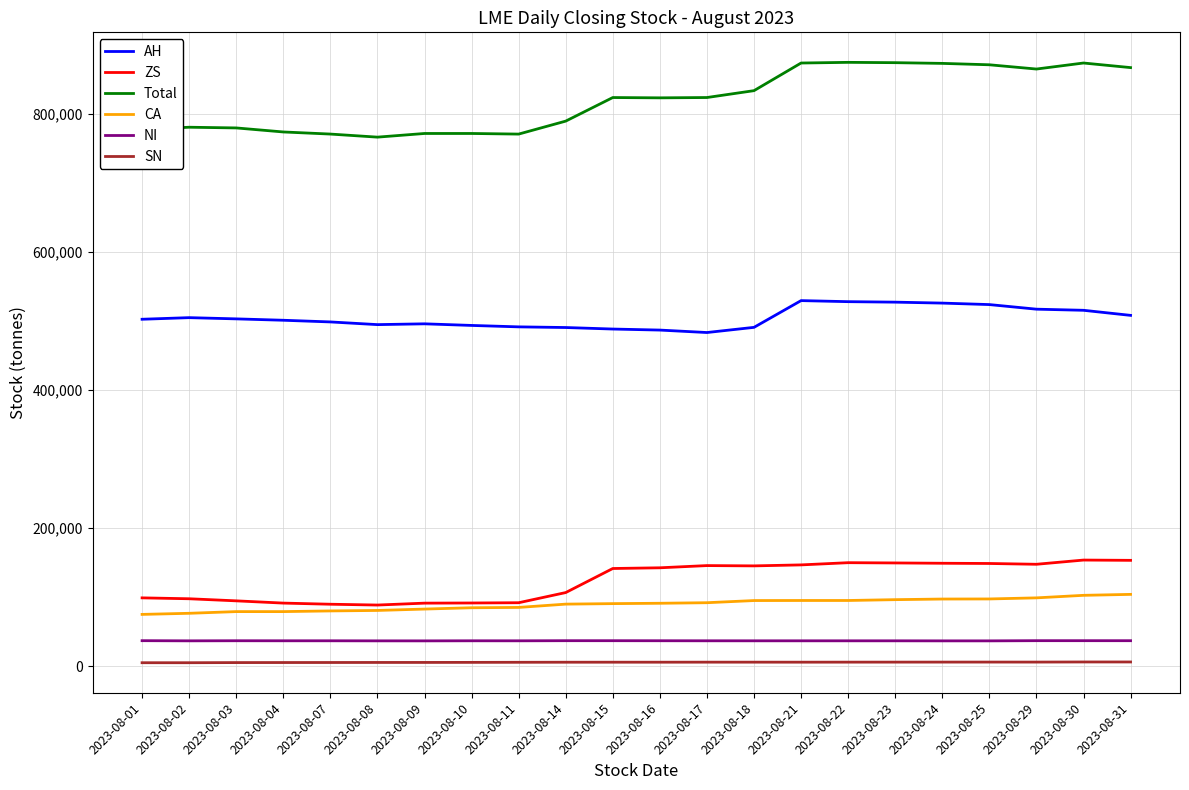

Which series has the largest total across all categories?

Total